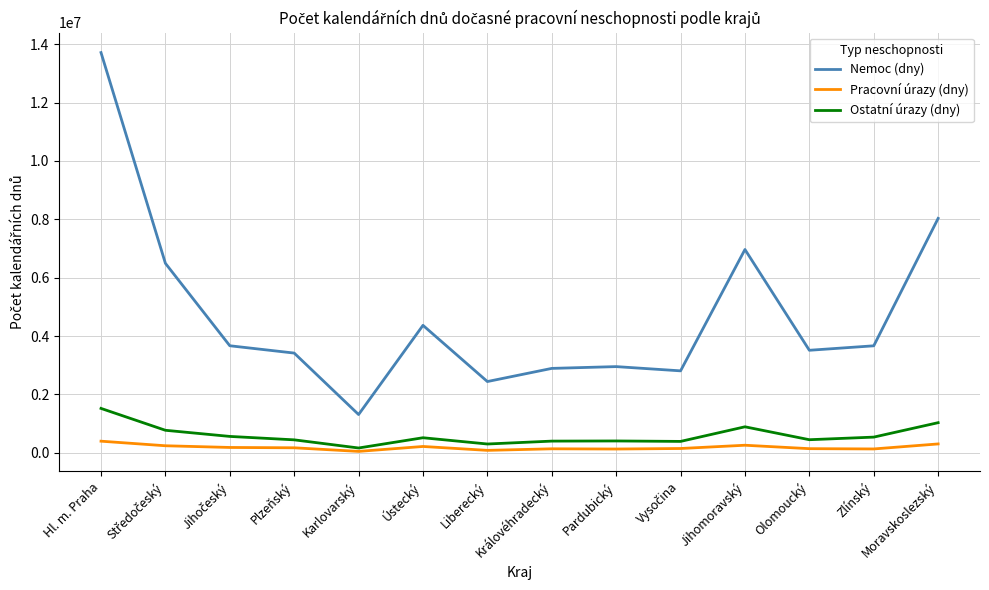

In Ostatní úrazy (dny), how many points are lower than both neighbors (excluding endpoints)?

4